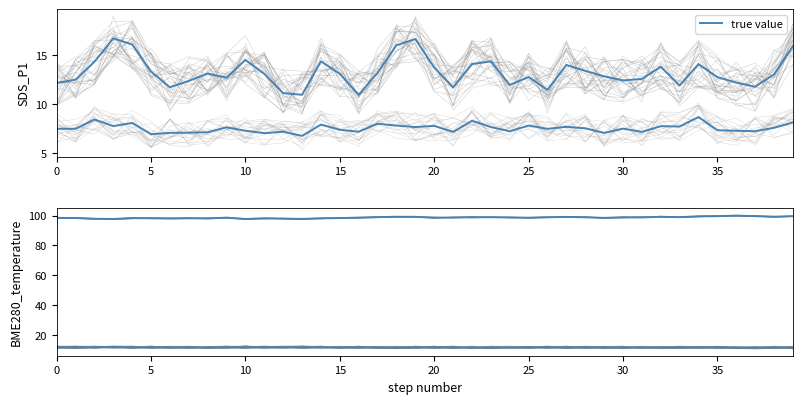

Reading right to left, extract all data points from this chart.

11.8	11.8	11.8	11.8	11.8	11.8	11.8	11.8	11.8	11.8	11.8	11.8	11.8	11.8	11.8	11.9	11.8	11.8	11.8	11.8	11.9	11.8	11.8	11.8	11.9	11.9	11.9	11.9	11.9	11.9	11.9	11.9	11.9	11.9	11.9	12.0	12.0	12.0	11.9	11.9